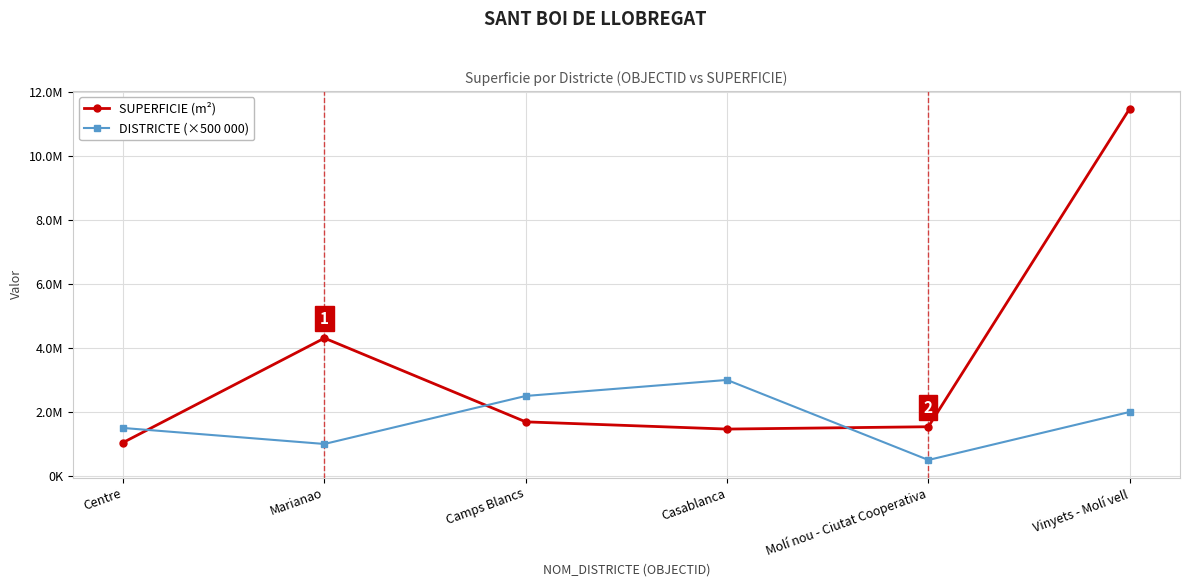

The DISTRICTE (×500 000) series shows 2000000.0 at Vinyets - Molí vell. True or false?

True